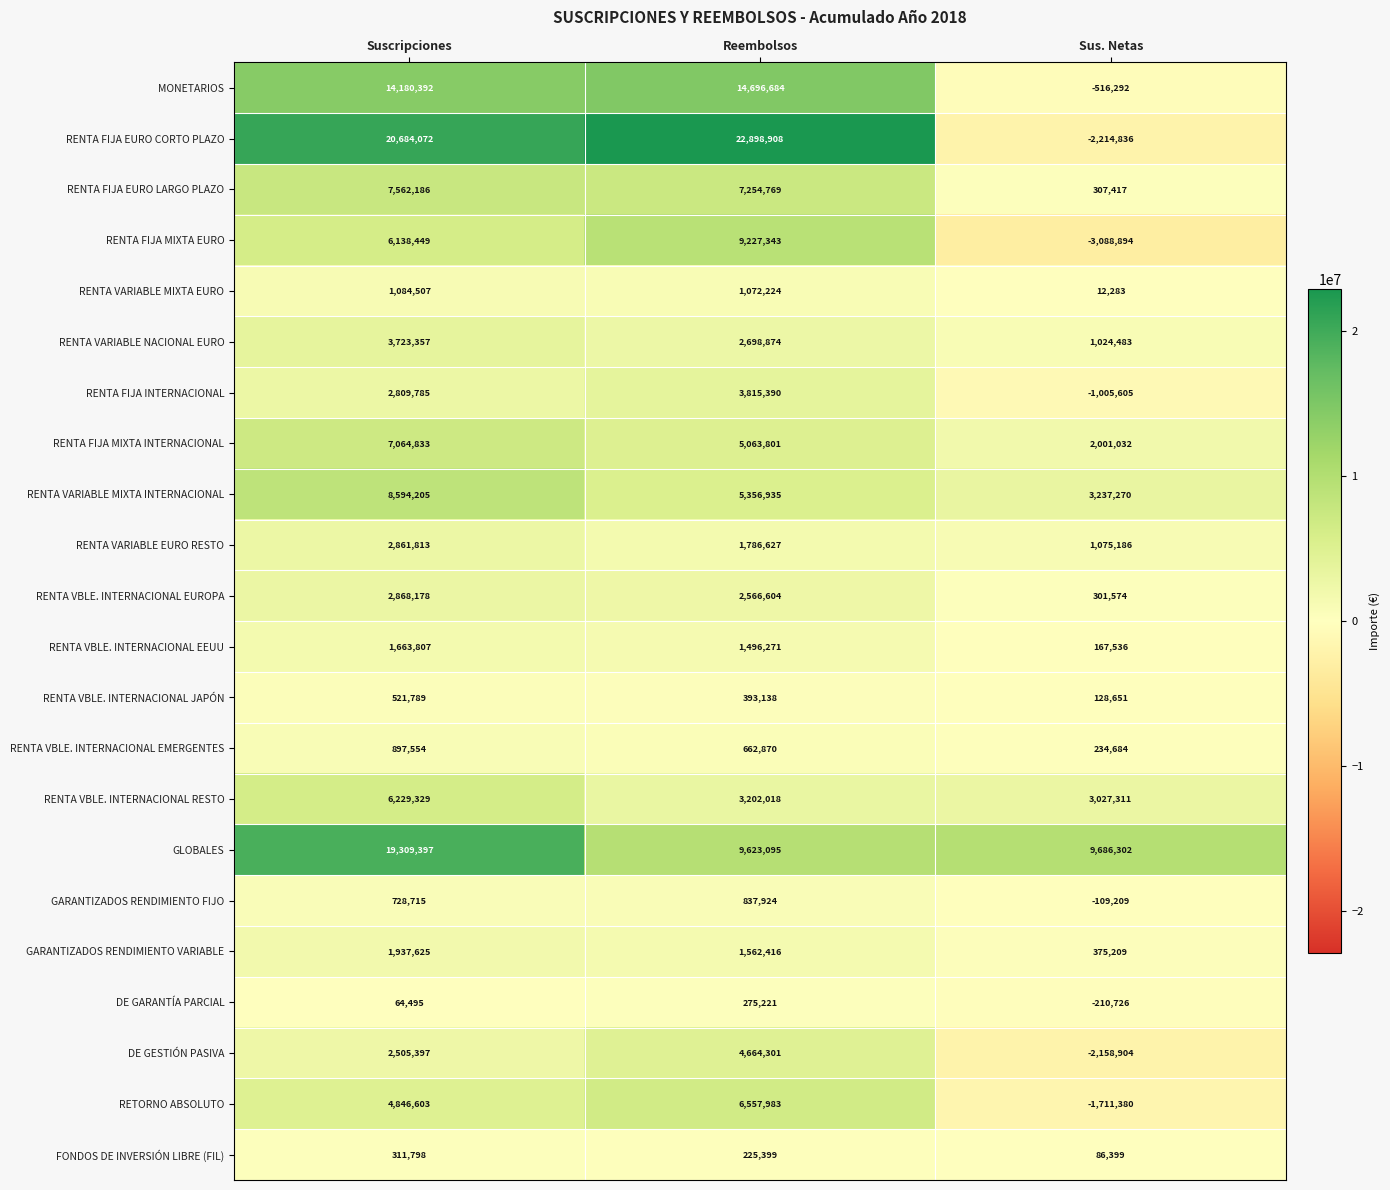

At how many categories does at least one series exceed 11825138?

2